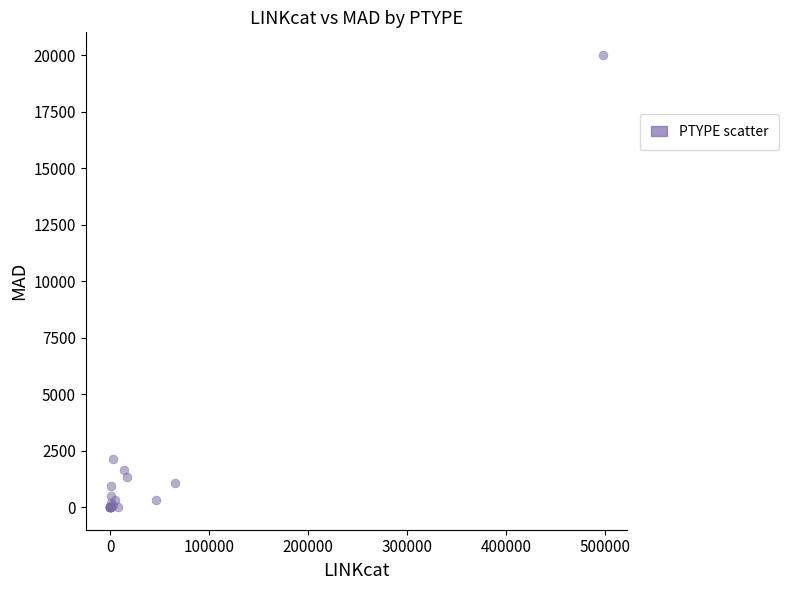

What Y value in the scatter plot is closest to 10004?

2117